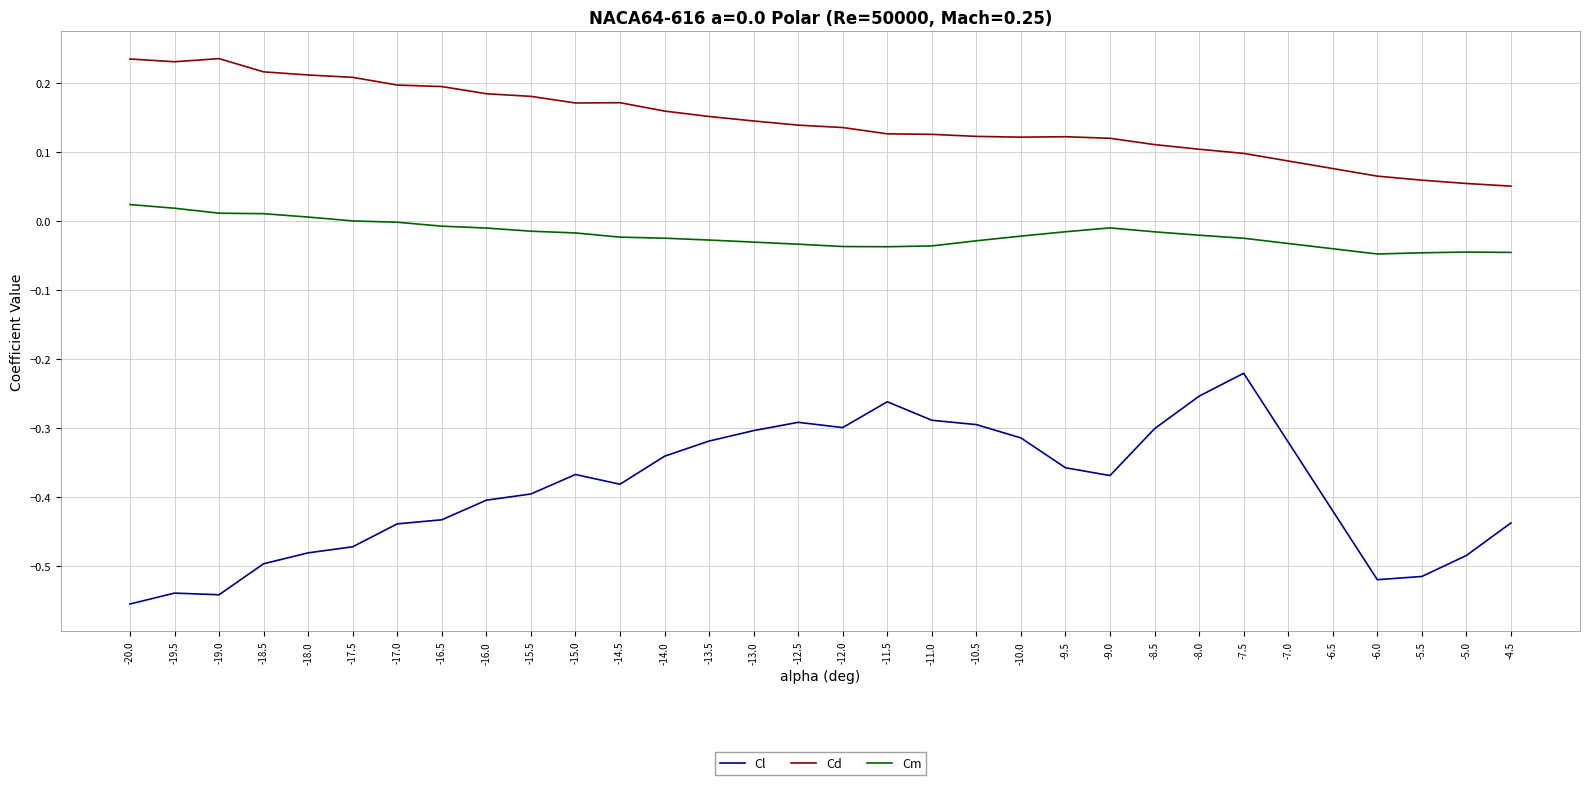

Which series has the largest range (max minus min)?

Cl